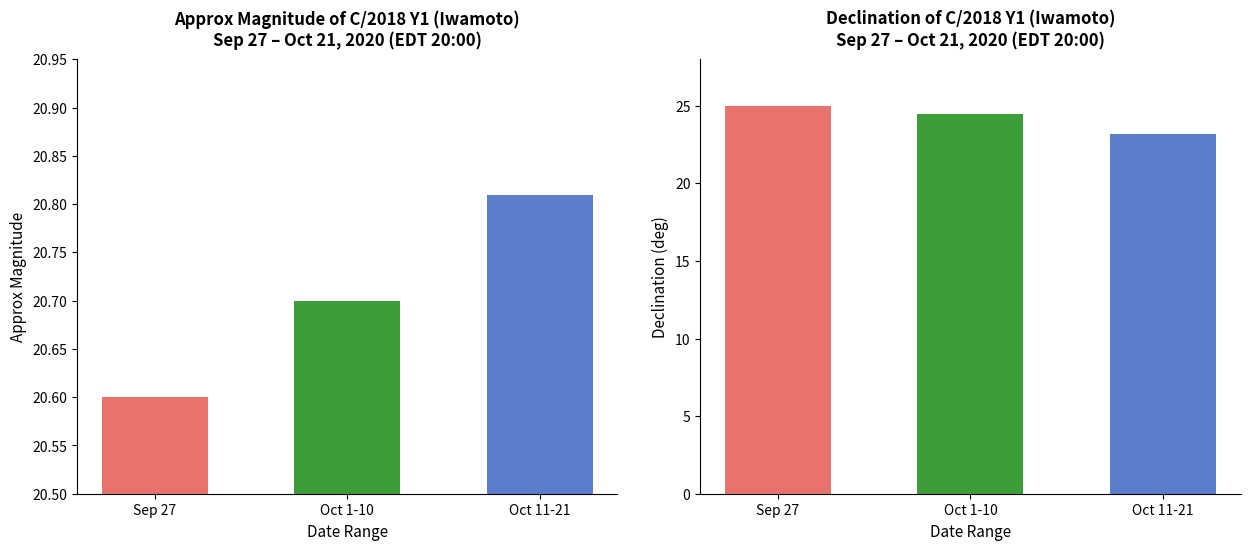

How many bars are there in each group?

2